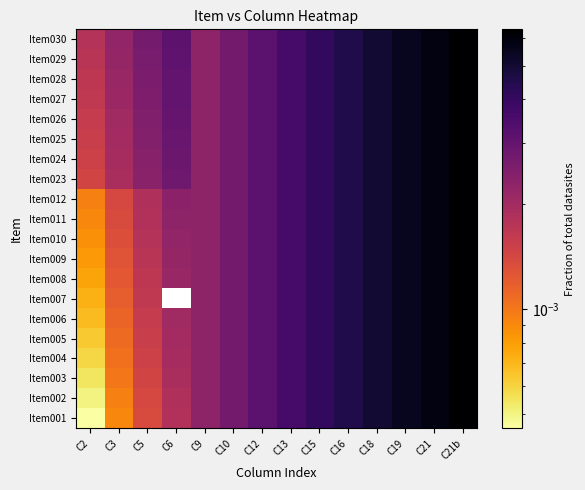

Count the number of categories in the chart.

14